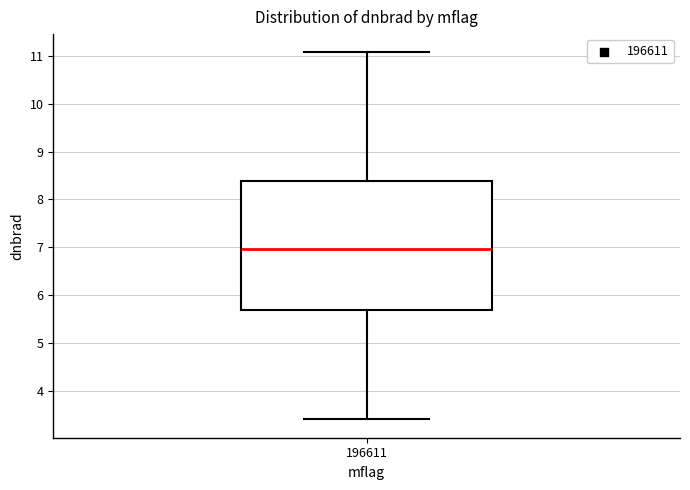

Read this box plot against the y-axis: the position of the median line, the range covered by the box, and the ends of both whiskers. The values are not printed on the chart, so give them approximately, as read against the axis.

median 7.0, box 5.7 to 8.4, whiskers 3.4 to 11.1